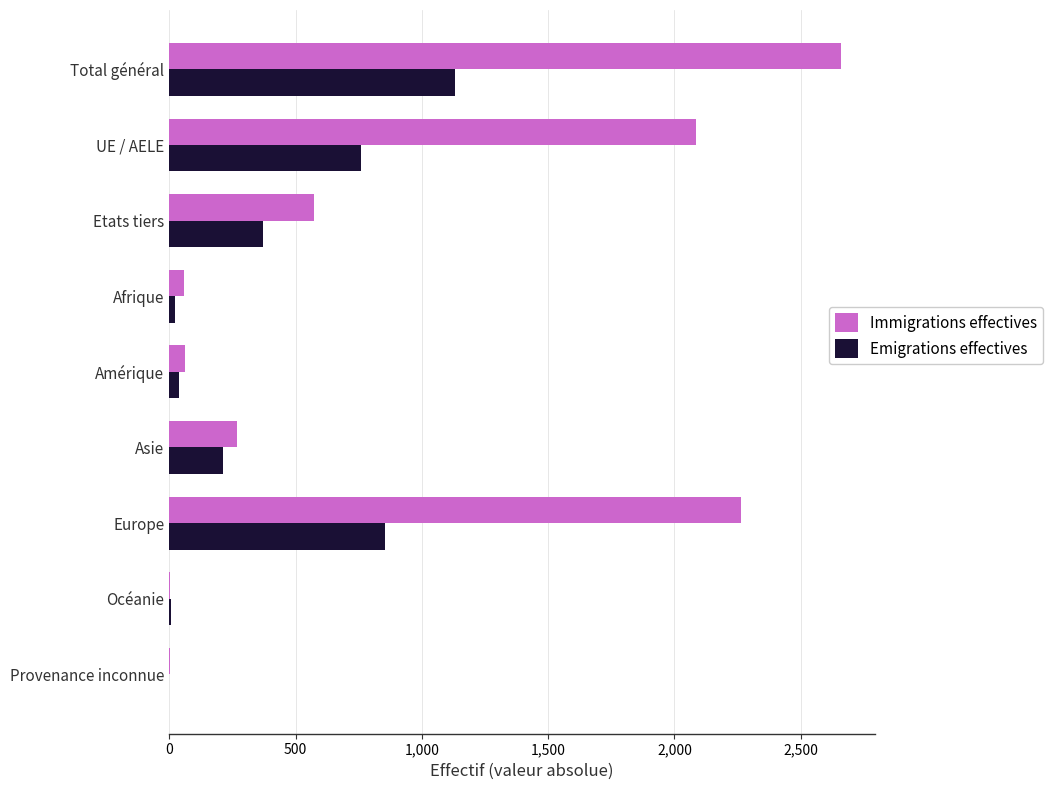

What value does the Immigrations effectives series have at Etats tiers?

574